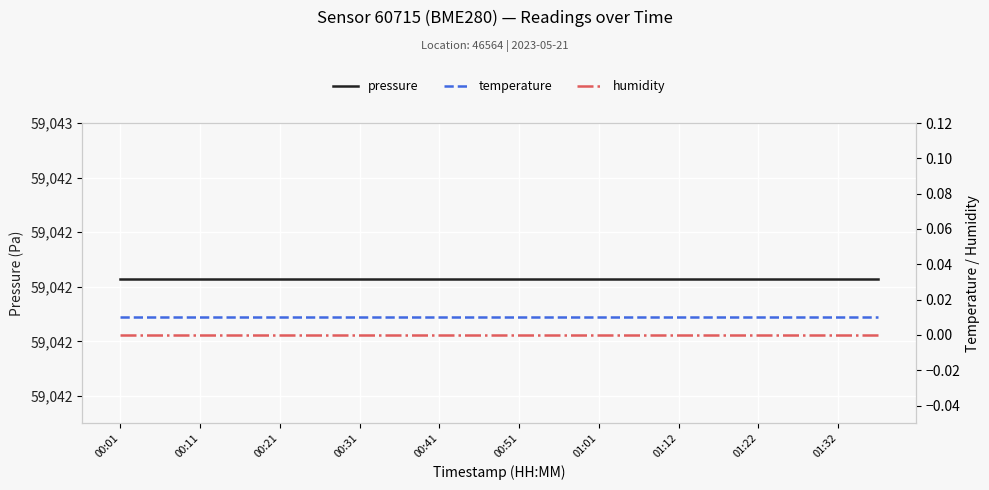

The value of temperature at 00:51 is 0.0. True or false?

False